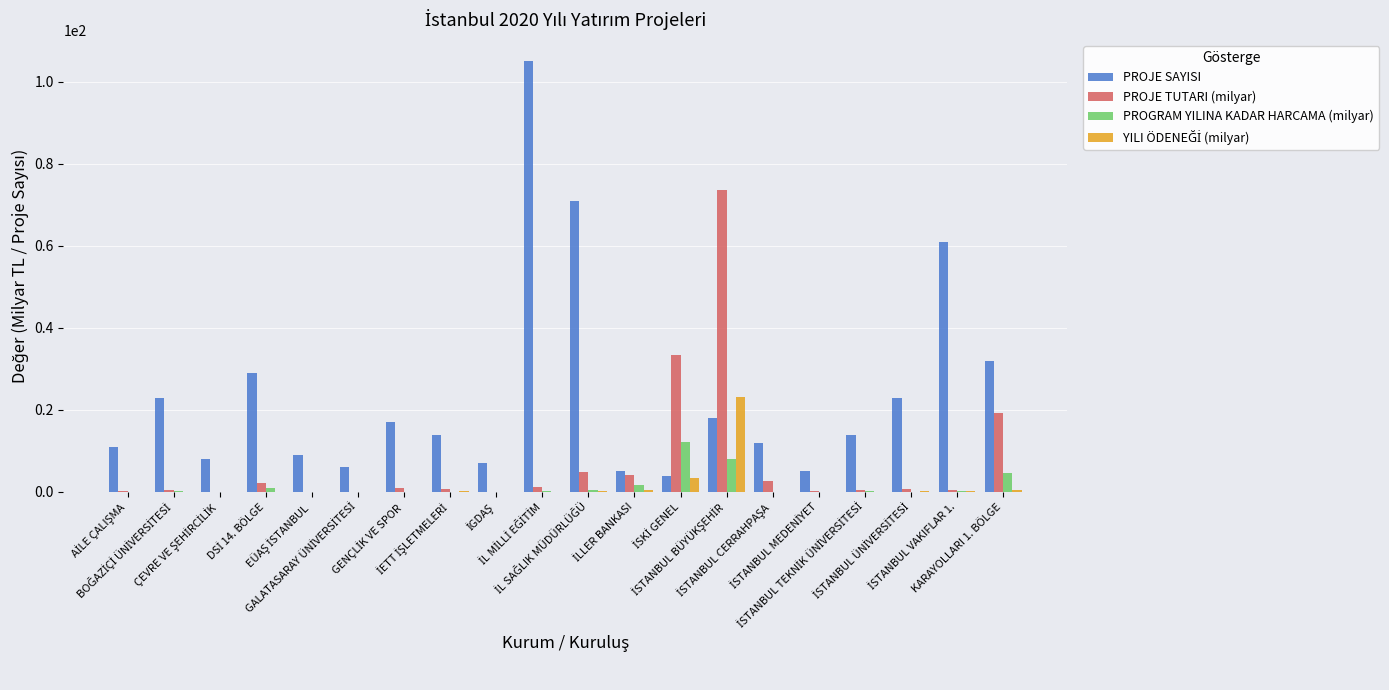

Which series has the largest total across all categories?

PROJE SAYISI